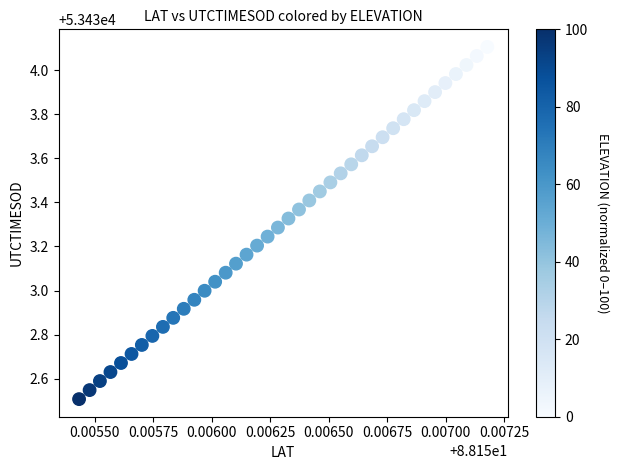

What is the range of Y values (max minus min)?

1.6